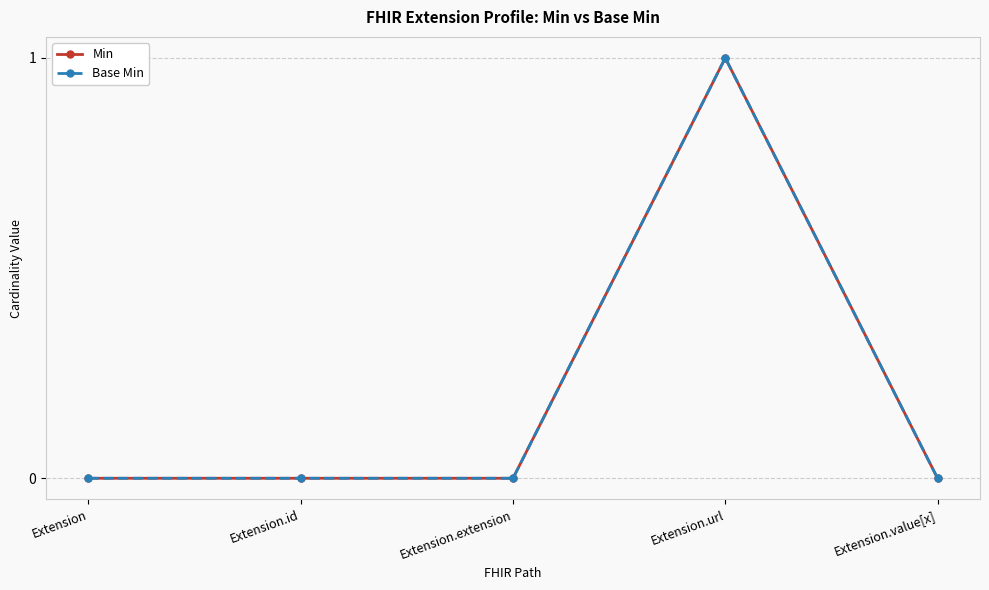

What is the label of the 3rd point from the right?

Extension.extension